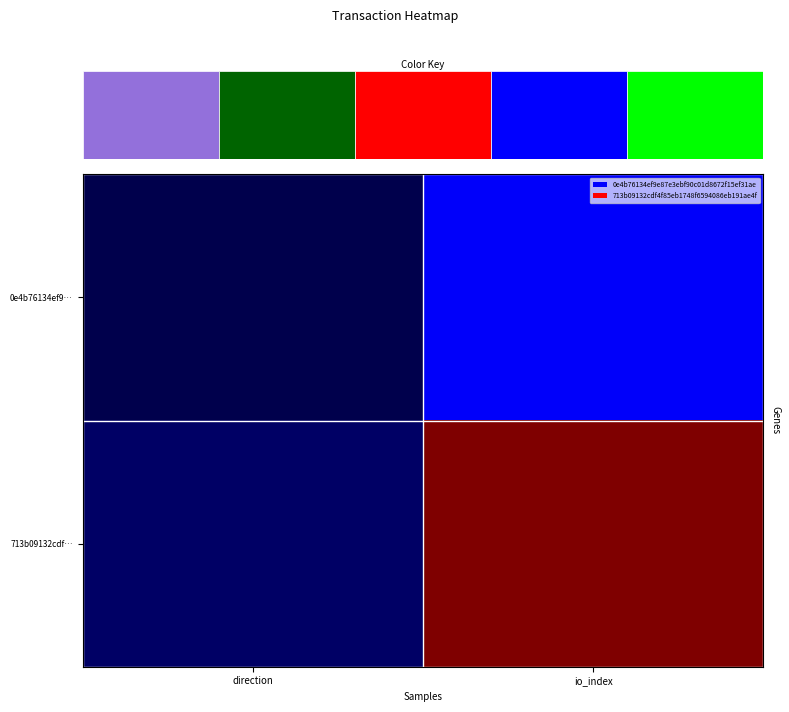

The 713b09132cdf… series shows 0.0 at direction. True or false?

True